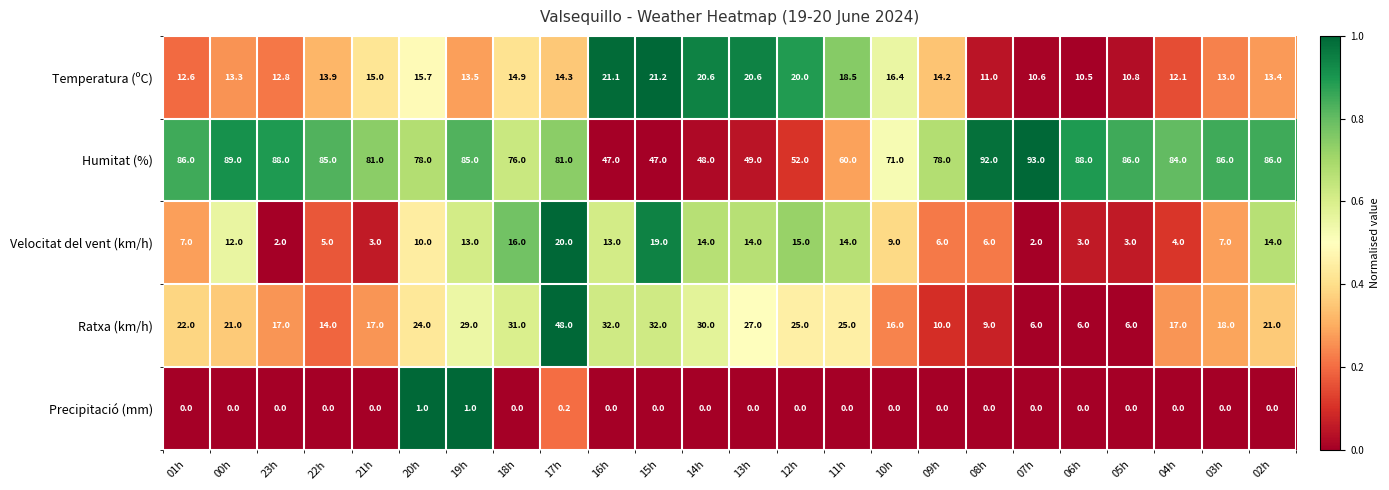

Which category has the highest value across all series?

07h